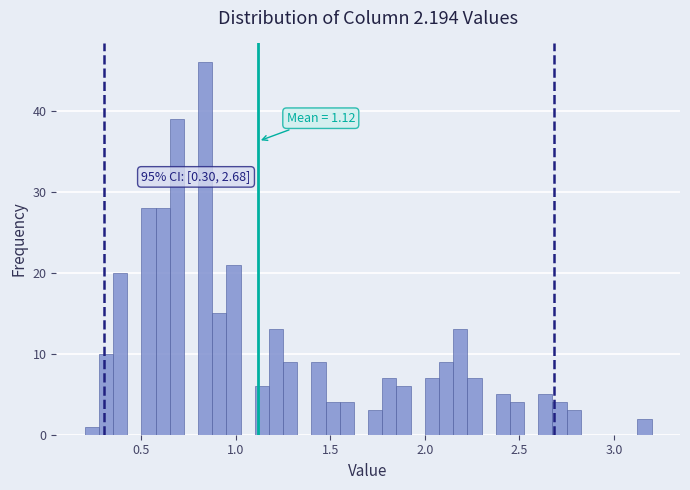

Around what value on the x-axis is the tallest bar? Give the approximate position of its centre, as read against the axis.

0.85